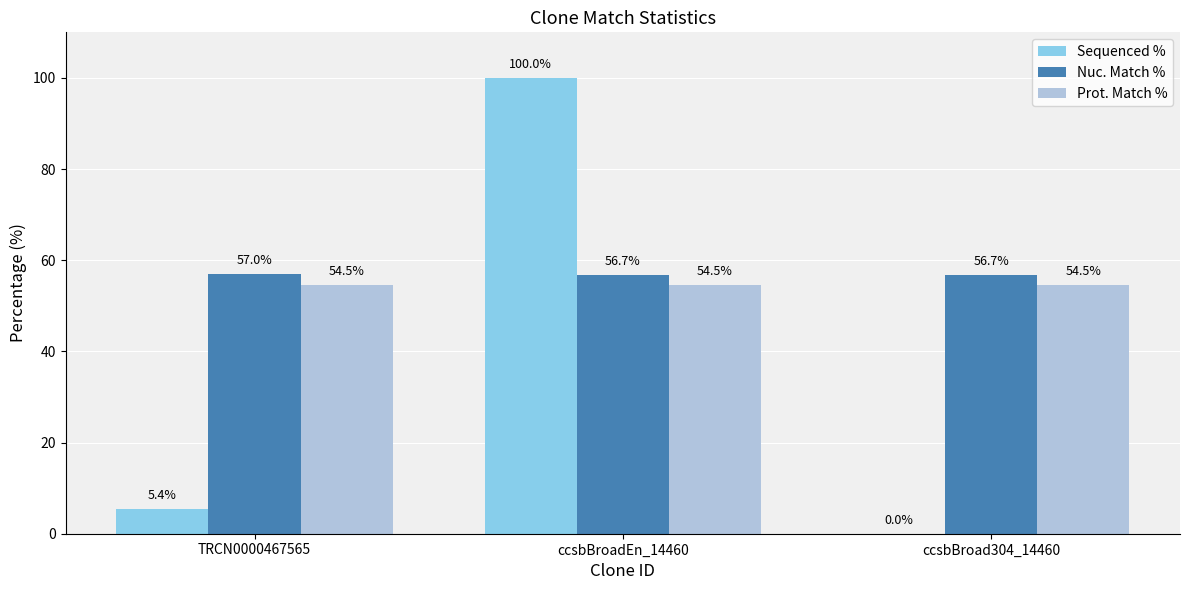

What is the sum of the Prot. Match % values at ccsbBroad304_14460 and TRCN0000467565?

109.0